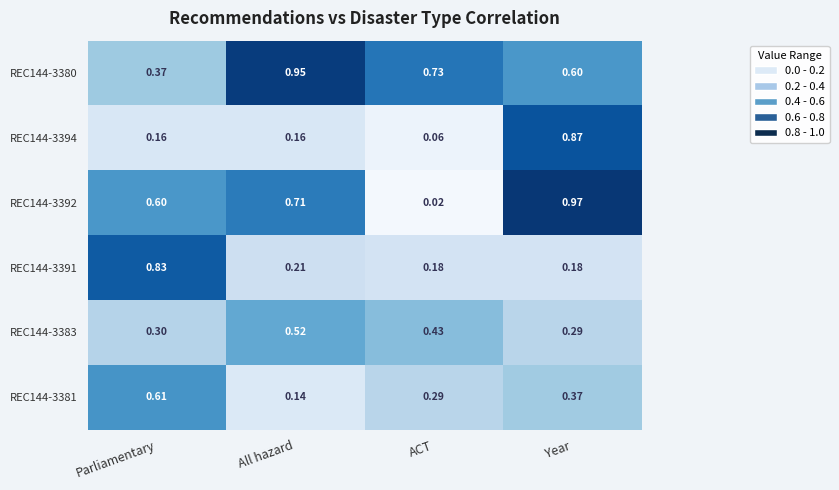

At how many categories does at least one series exceed 0?

4